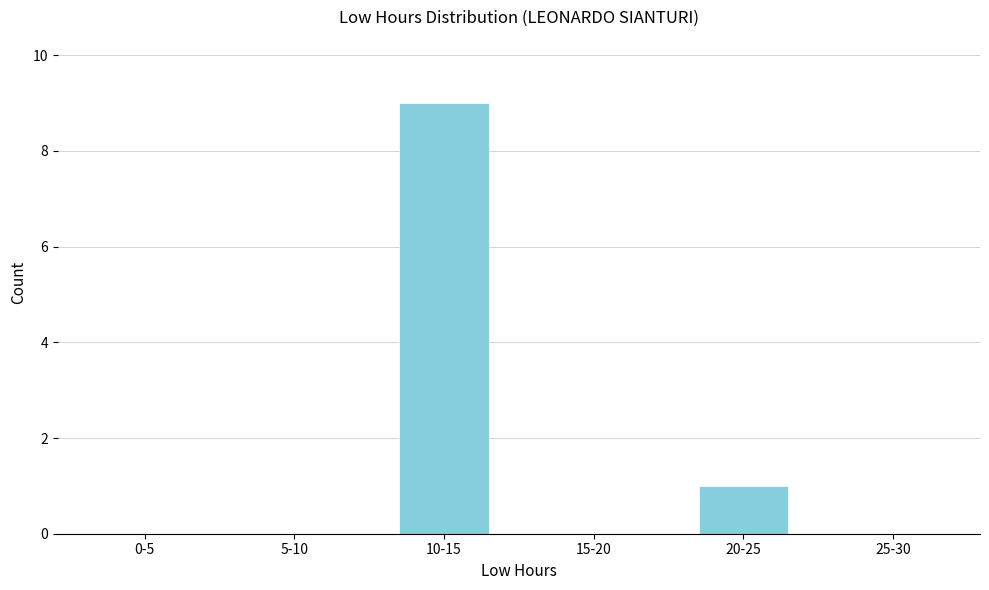

Reading right to left, list all the values displayed in this chart.

25-30=0	20-25=1	15-20=0	10-15=9	5-10=0	0-5=0